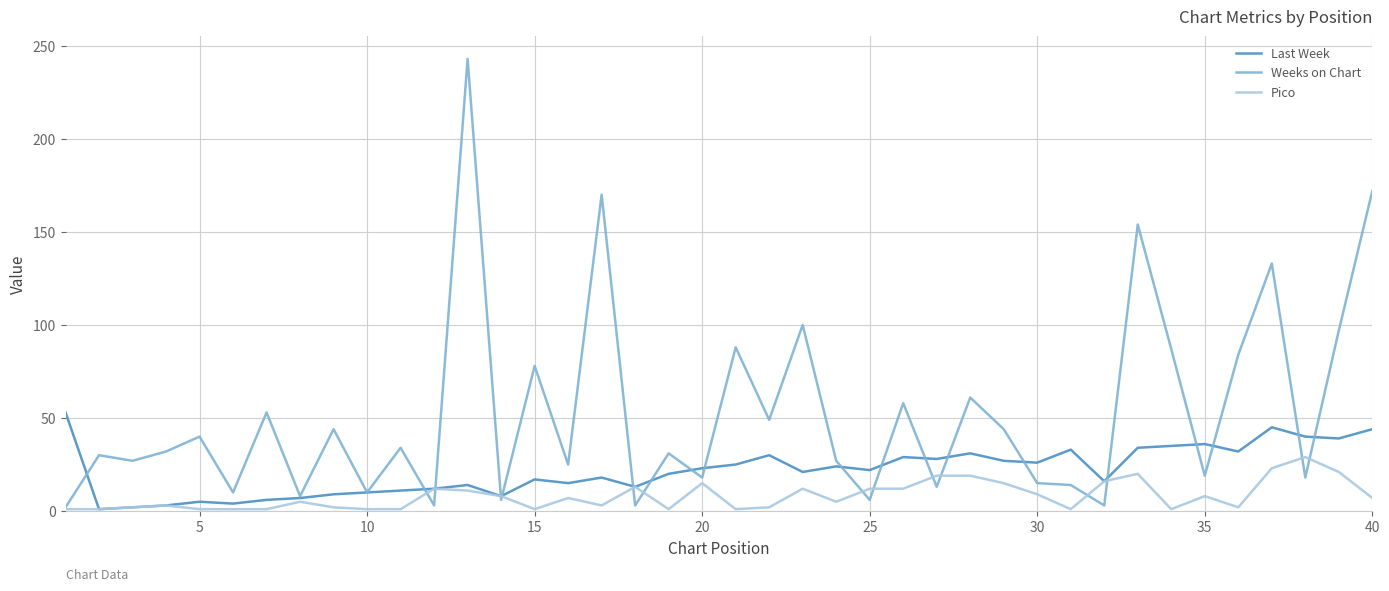

Which series has the widest spread of values?

Weeks on Chart